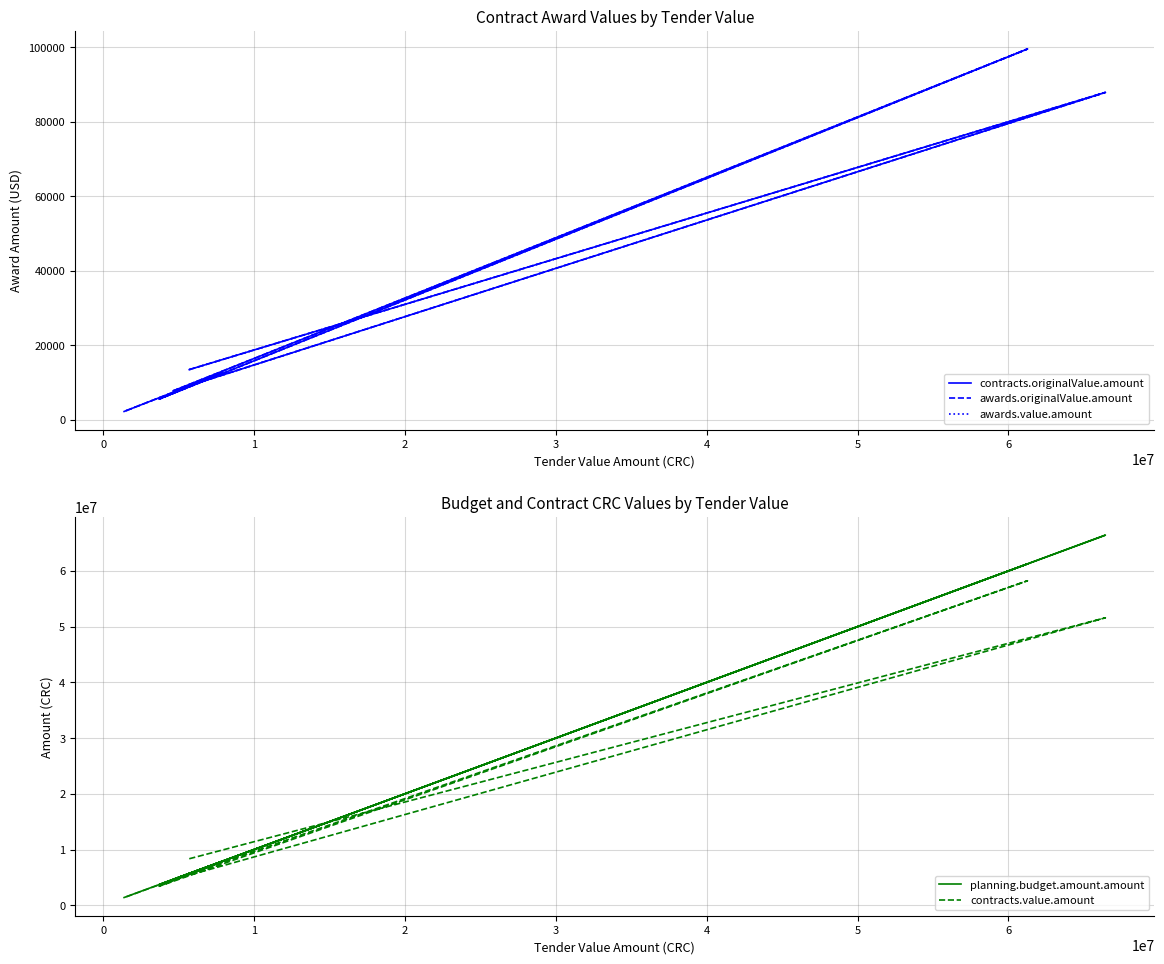

Is it true that contracts.value.amount equals 2190194.0 at 5?

False